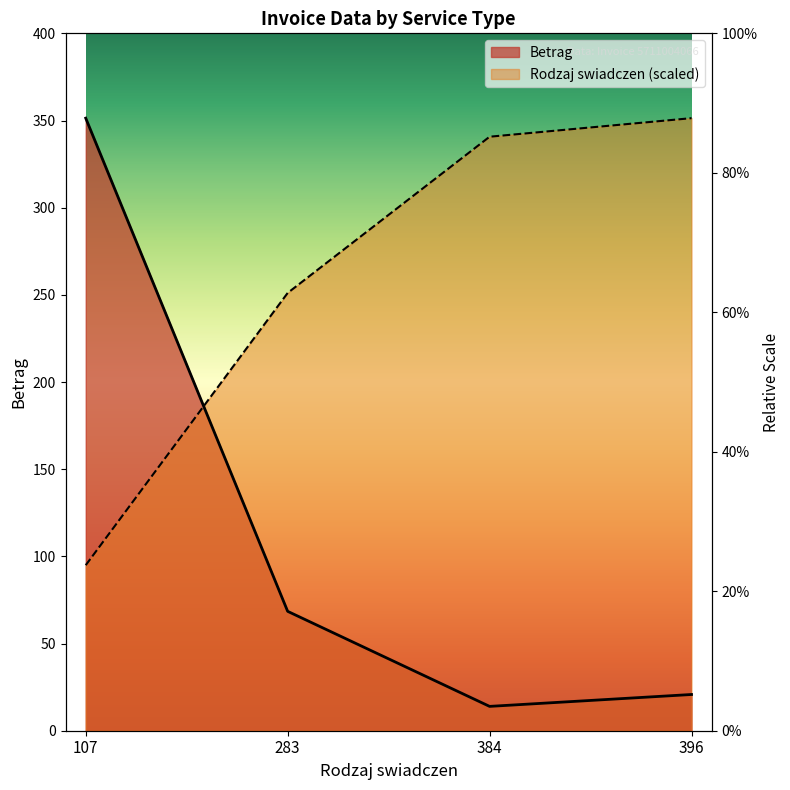

What is the value of the Betrag point at the 2nd from the left?

68.5